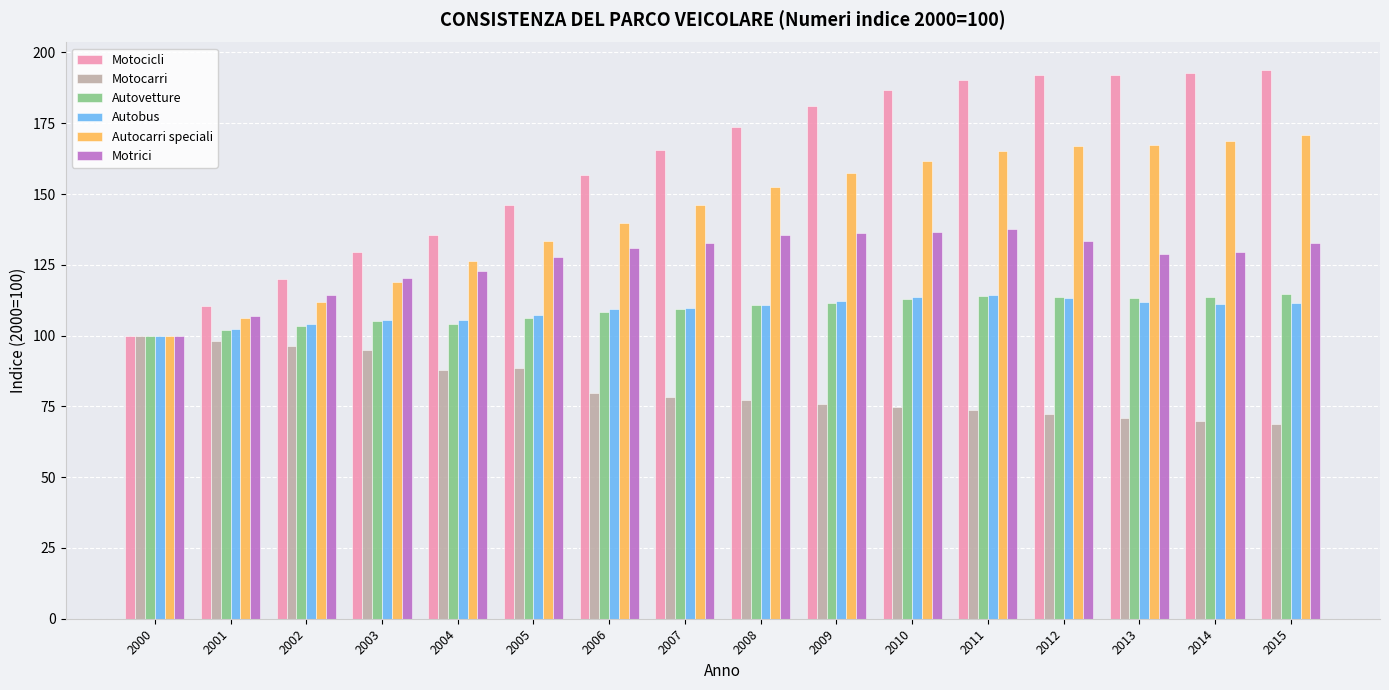

What is the total value across all series at 2000?

600.0